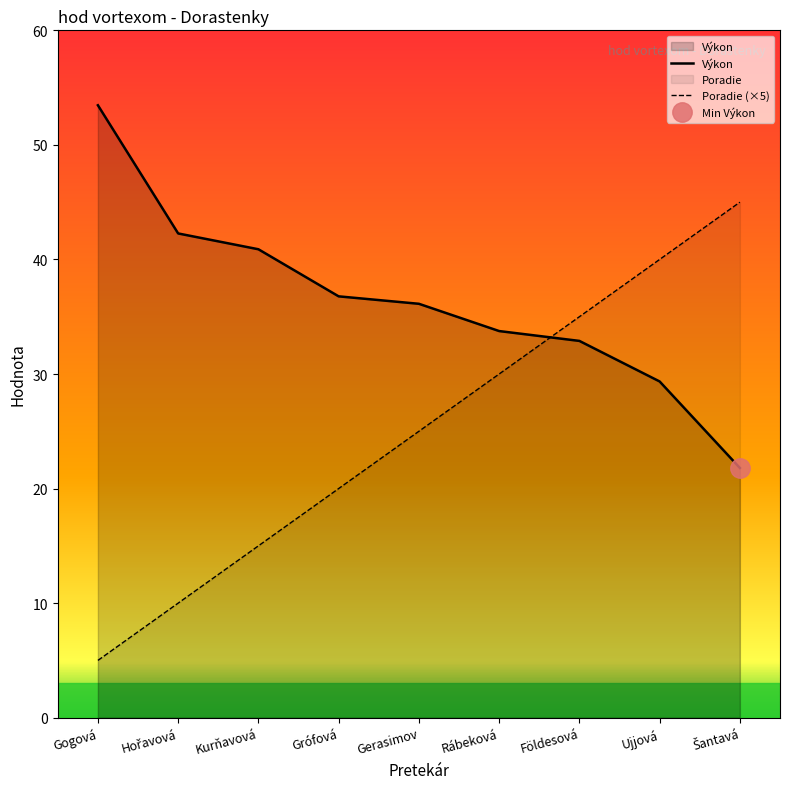

Does the chart display data point markers on the line(s)?

No